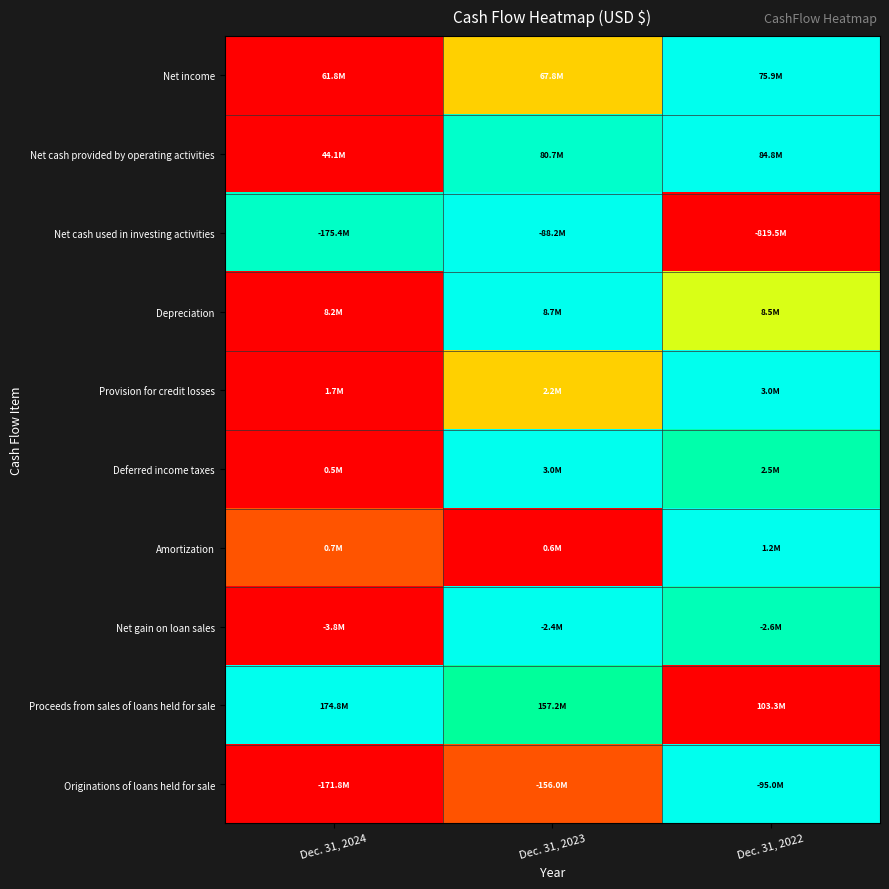

Reading left to right, transcribe all the data shown in this chart.

Net income: Dec. 31, 2024=0.0	Dec. 31, 2023=0.4	Dec. 31, 2022=1.0
Net cash provided by operating activities: Dec. 31, 2024=0.0	Dec. 31, 2023=0.9	Dec. 31, 2022=1.0
Net cash used in investing activities: Dec. 31, 2024=0.9	Dec. 31, 2023=1.0	Dec. 31, 2022=0.0
Depreciation: Dec. 31, 2024=0.0	Dec. 31, 2023=1.0	Dec. 31, 2022=0.5
Provision for credit losses: Dec. 31, 2024=0.0	Dec. 31, 2023=0.4	Dec. 31, 2022=1.0
Deferred income taxes: Dec. 31, 2024=0.0	Dec. 31, 2023=1.0	Dec. 31, 2022=0.8
Amortization: Dec. 31, 2024=0.2	Dec. 31, 2023=0.0	Dec. 31, 2022=1.0
Net gain on loan sales: Dec. 31, 2024=0.0	Dec. 31, 2023=1.0	Dec. 31, 2022=0.8
Proceeds from sales of loans held for sale: Dec. 31, 2024=1.0	Dec. 31, 2023=0.8	Dec. 31, 2022=0.0
Originations of loans held for sale: Dec. 31, 2024=0.0	Dec. 31, 2023=0.2	Dec. 31, 2022=1.0